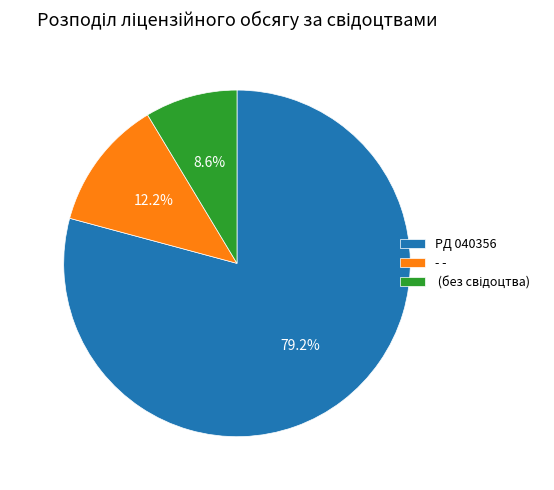

Which category has the biggest portion of the pie?

PД 040356